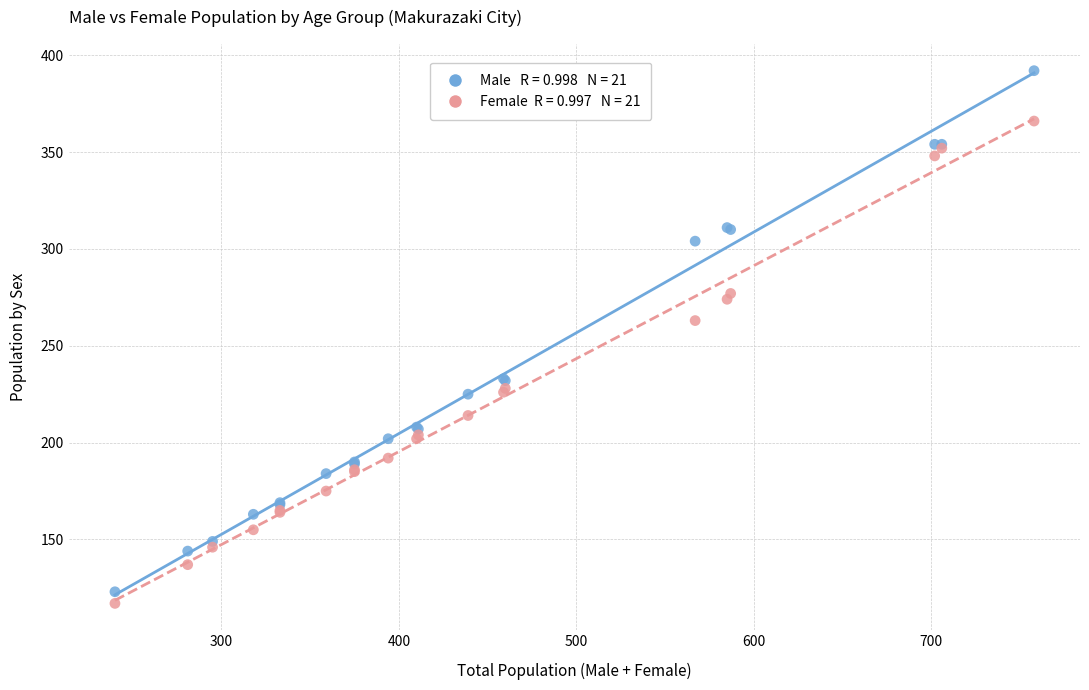

Across all series, what Y value is closest to 254?

263